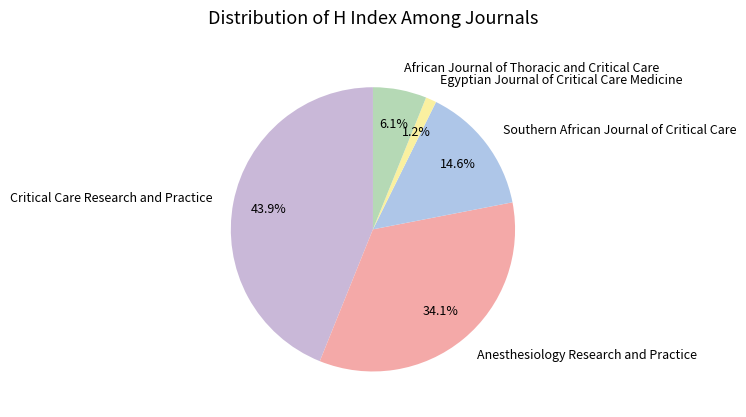

What is the smallest slice in the pie chart?

Egyptian Journal of Critical Care Medicine